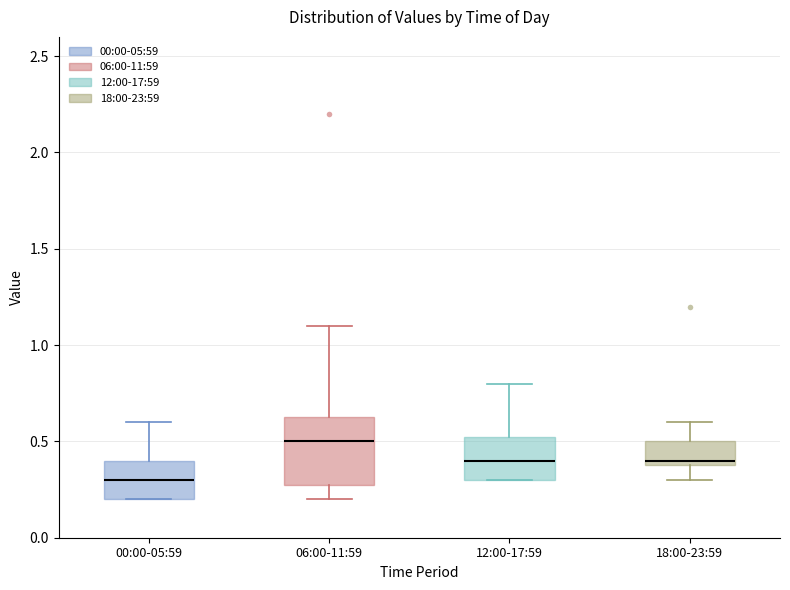

Which box is the tallest, from its lower edge to its upper edge?

06:00-11:59